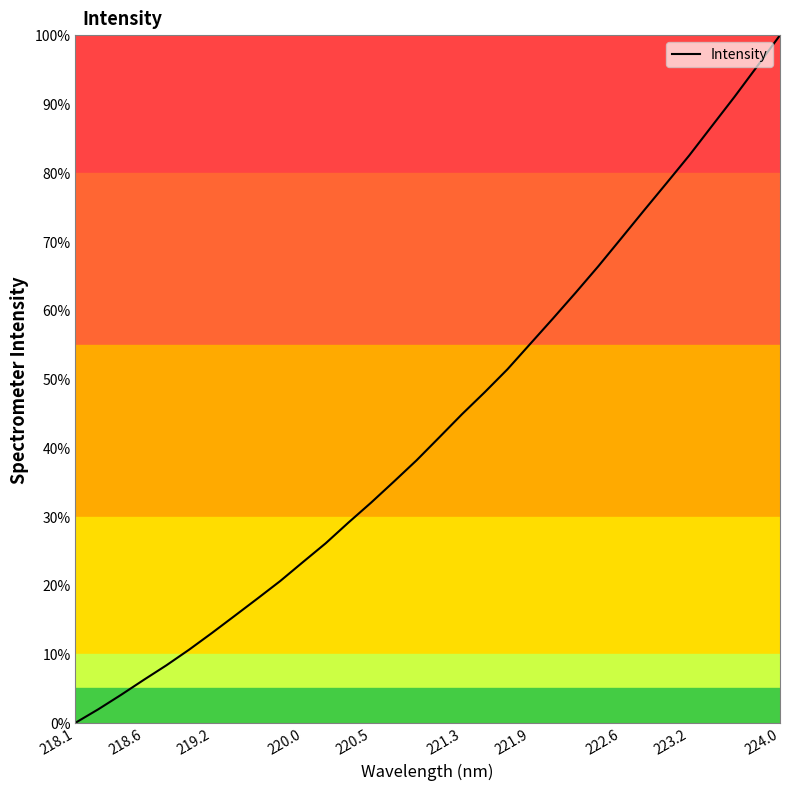

What is the greatest value displayed?

100.0